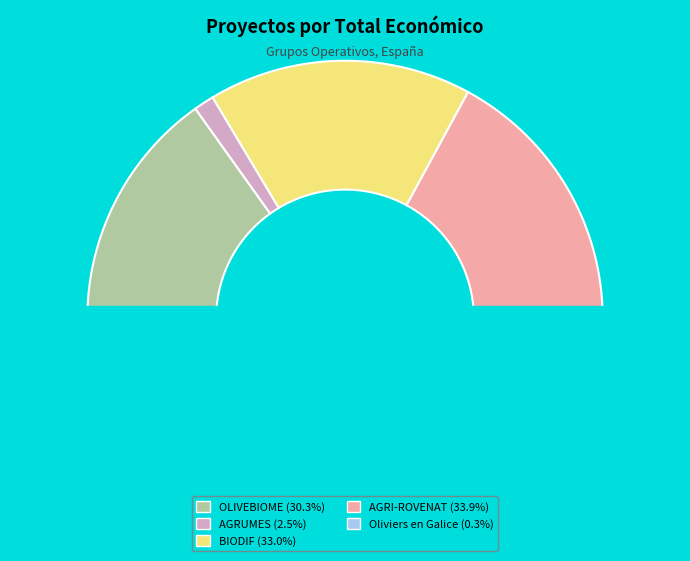

Which category has the biggest portion of the pie?

AGRI-ROVENAT